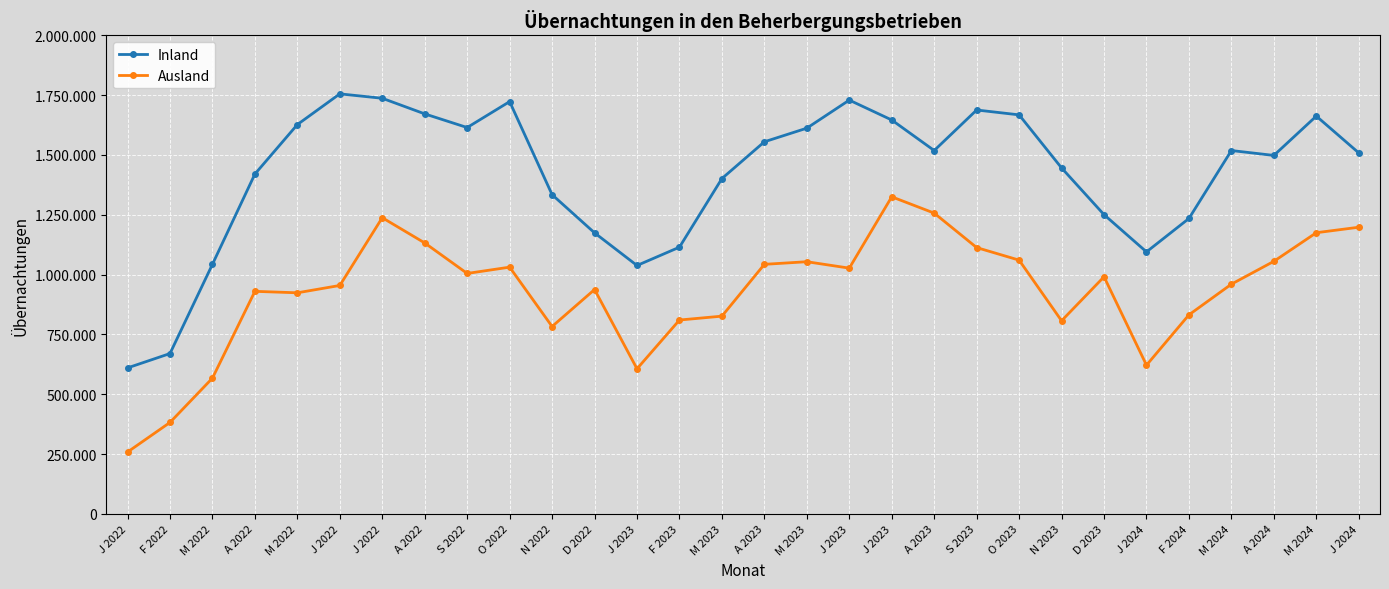

What are all the series names shown in the legend?

Inland, Ausland